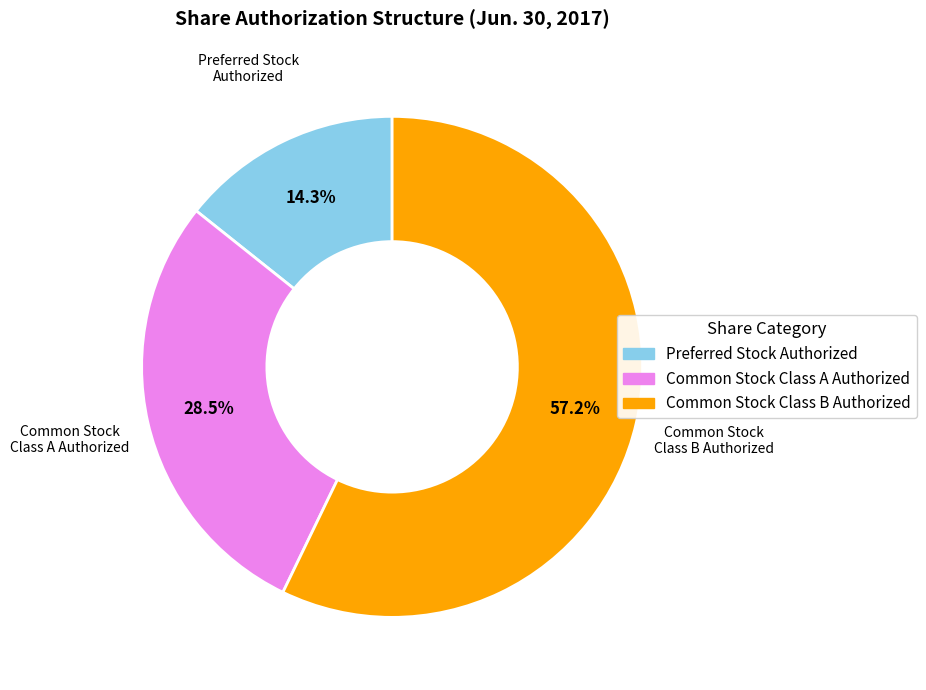

Is it true that Common Stock Class B Authorized is 57% of the pie?

True